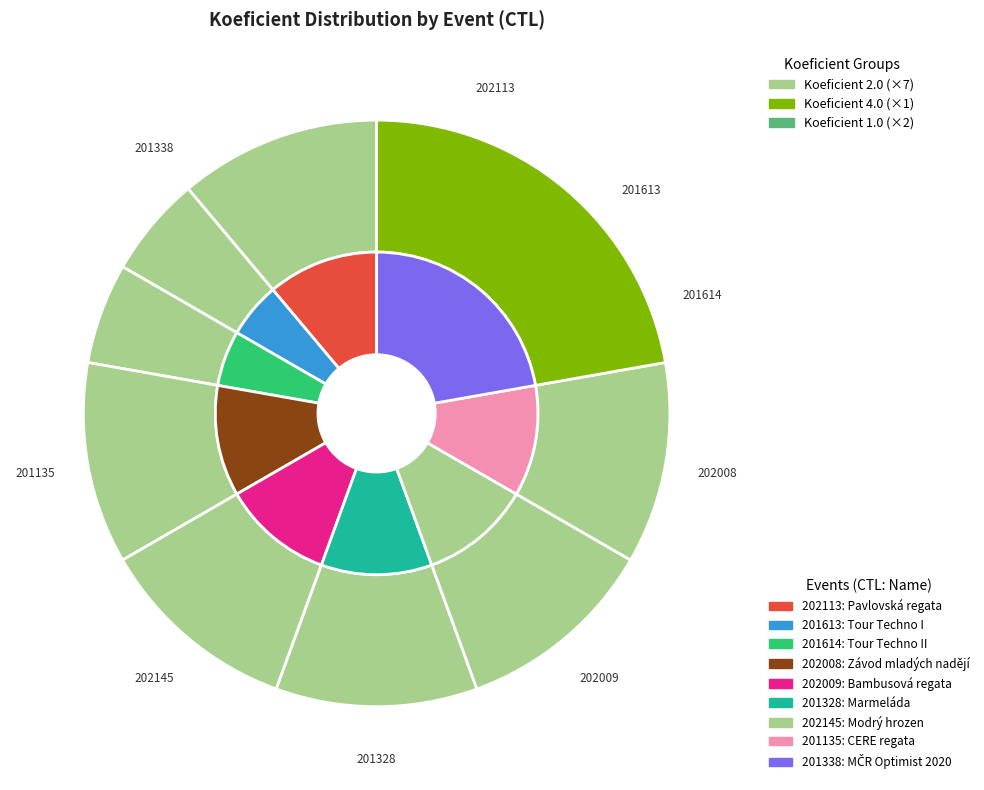

How many slices are in this pie chart?

9